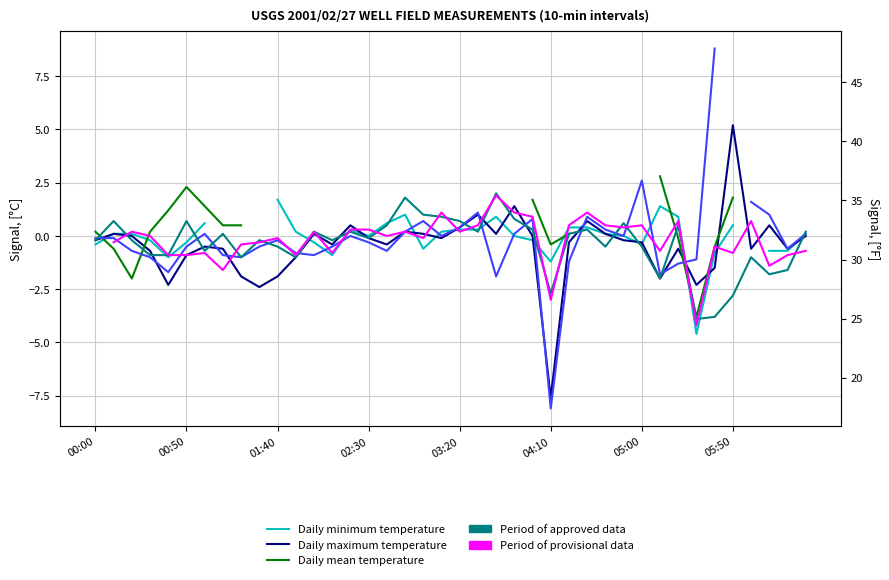

The value of Daily maximum temperature at 16 is -0.4. True or false?

True